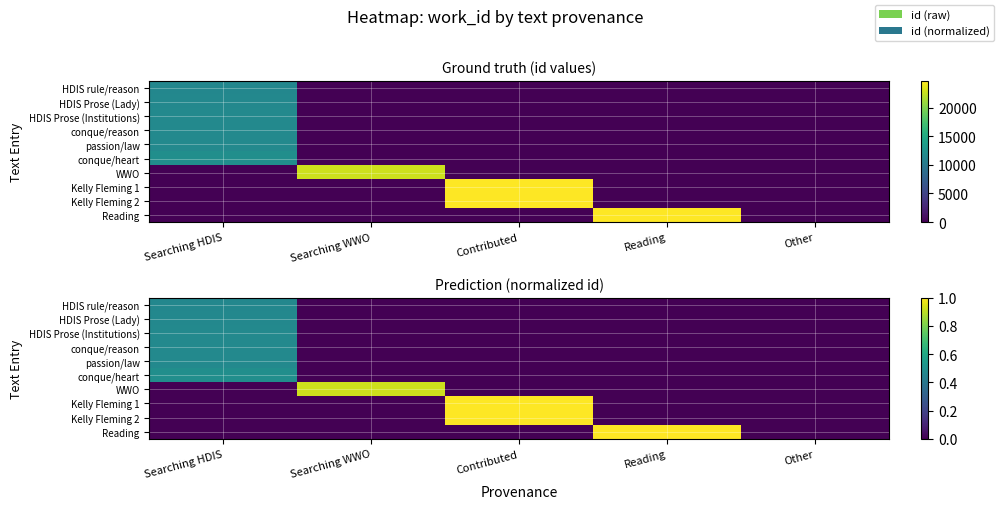

What is the average value of the HDIS rule/reason series?

0.1